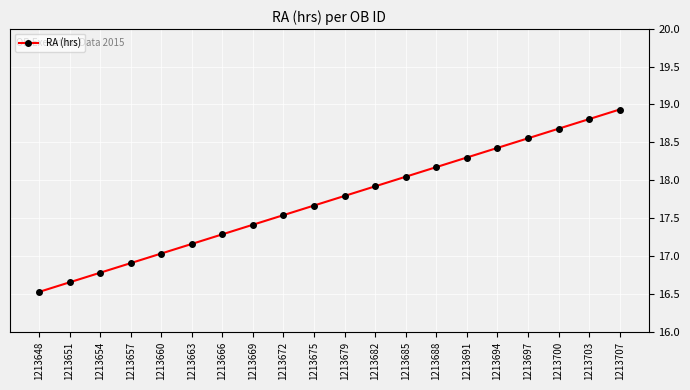

Count the number of categories in the chart.

20